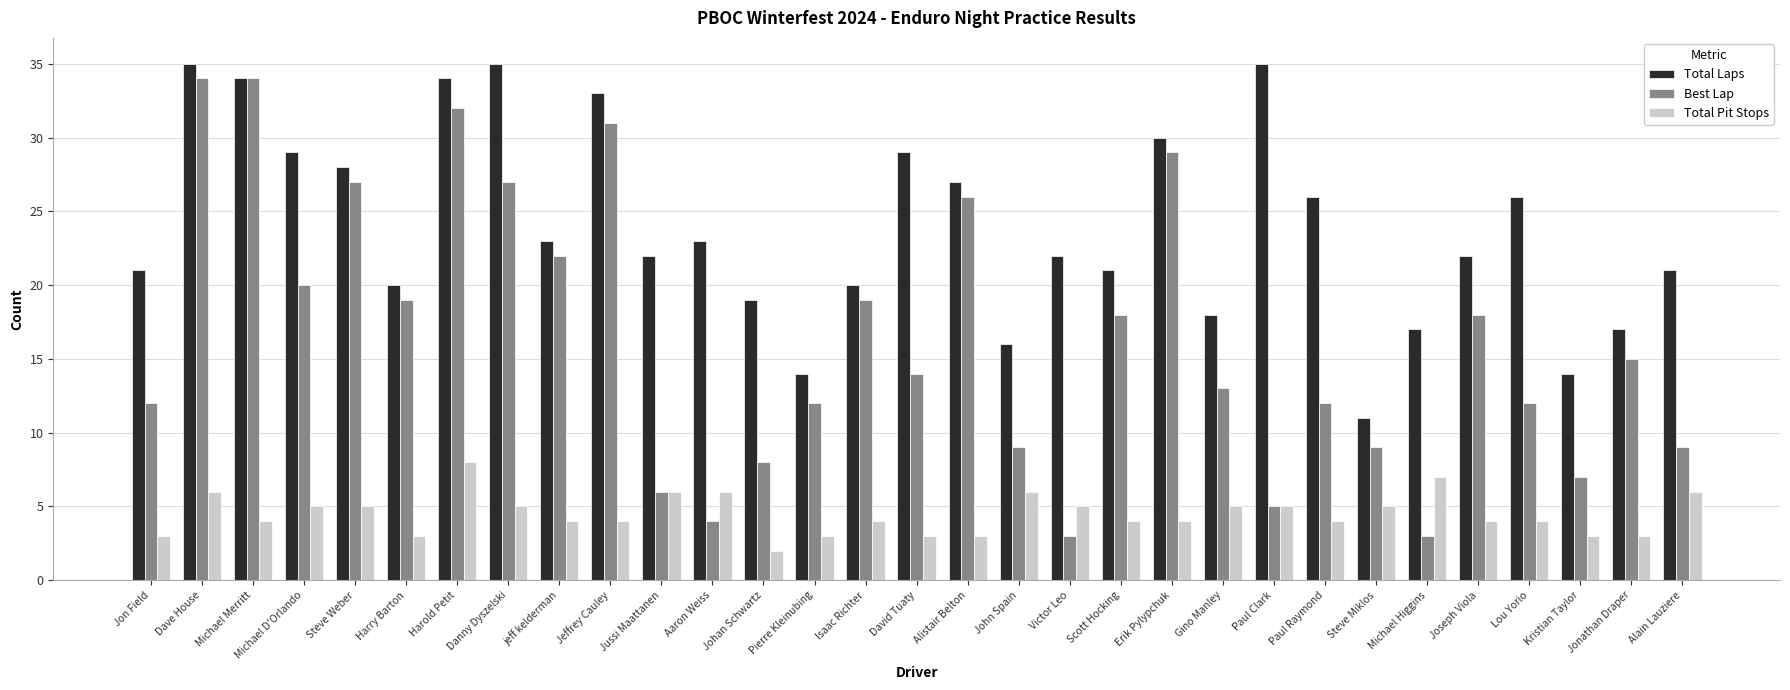

How many series are shown in this chart?

3